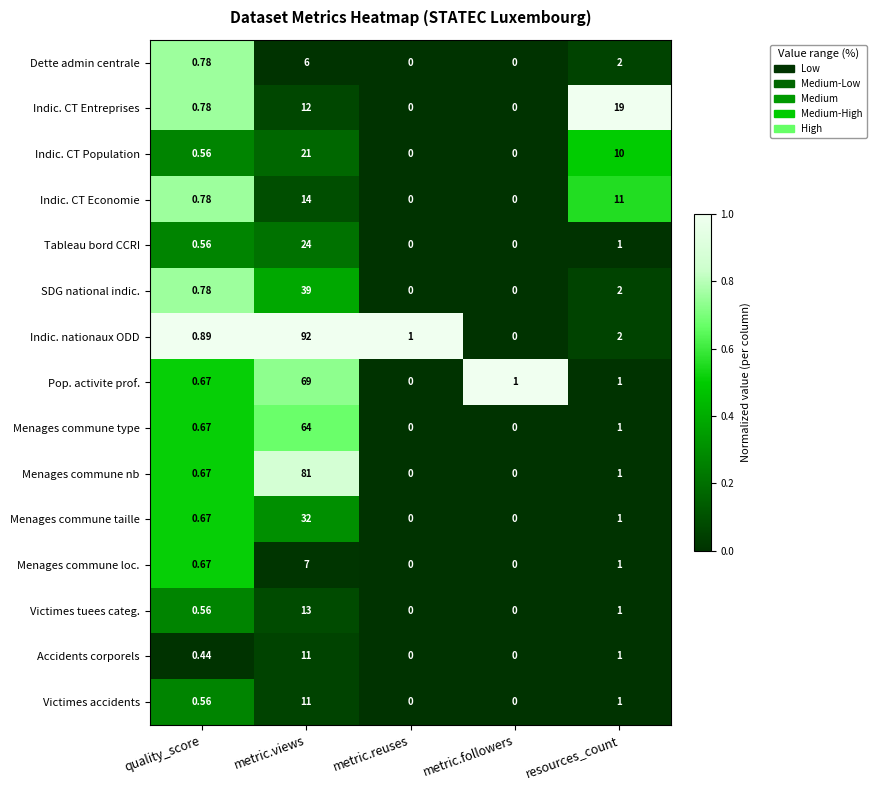

Which category has the highest value in the SDG national indic. series?

metric.views